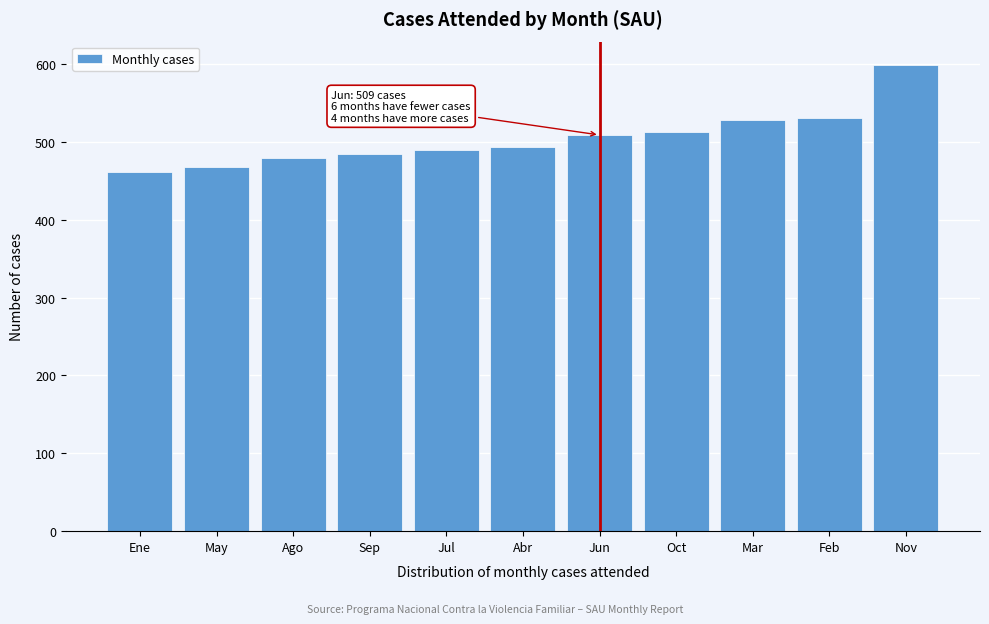

Reading left to right, what are all the values shown in this chart?

462	468	479	485	490	493	509	513	528	531	599